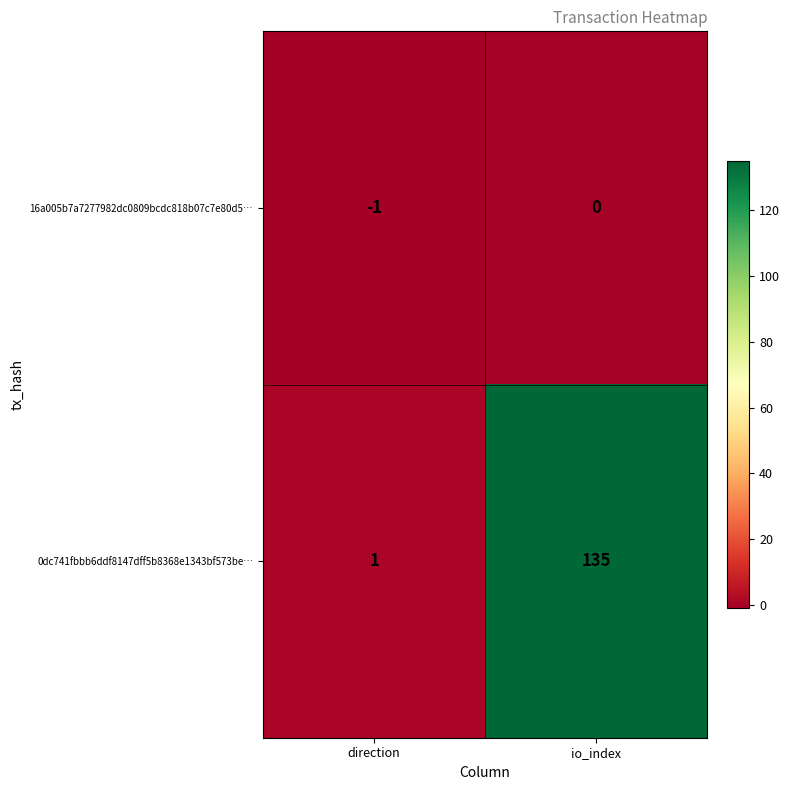

Reading left to right, transcribe all the data shown in this chart.

16a005b7a7277982dc0809bcdc818b07c7e80d5…: -1	0
0dc741fbbb6ddf8147dff5b8368e1343bf573be…: 1	135